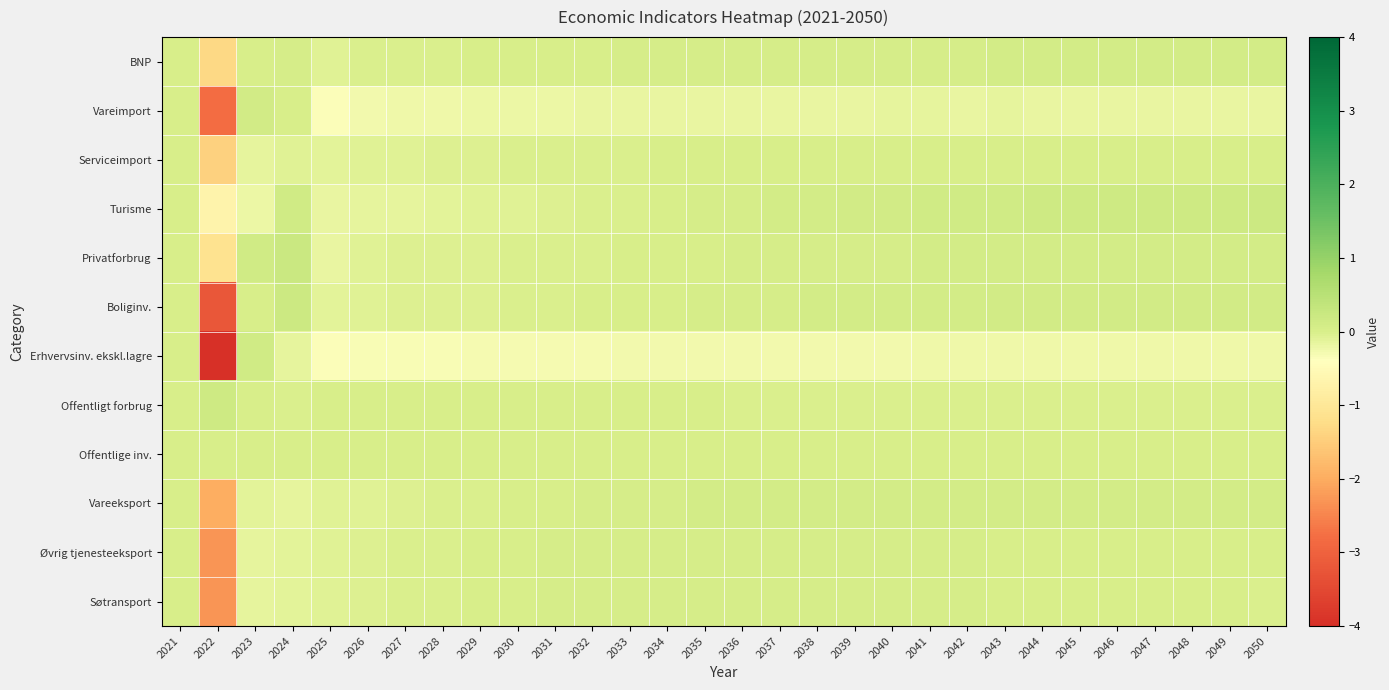

Rank the series at 2043 from highest to lowest value.

Turisme, Boliginv., Vareeksport, Privatforbrug, BNP, Øvrig tjenesteeksport, Søtransport, Serviceimport, Offentlige inv., Offentligt forbrug, Vareimport, Erhvervsinv. ekskl.lagre